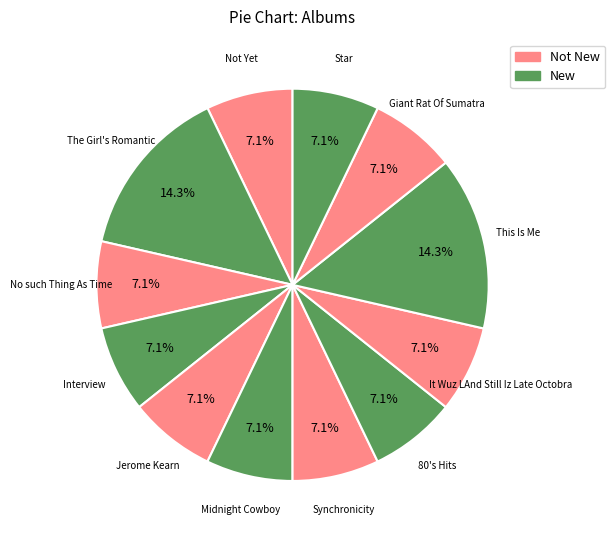

What portion of the pie excludes 80's Hits?

92.9%